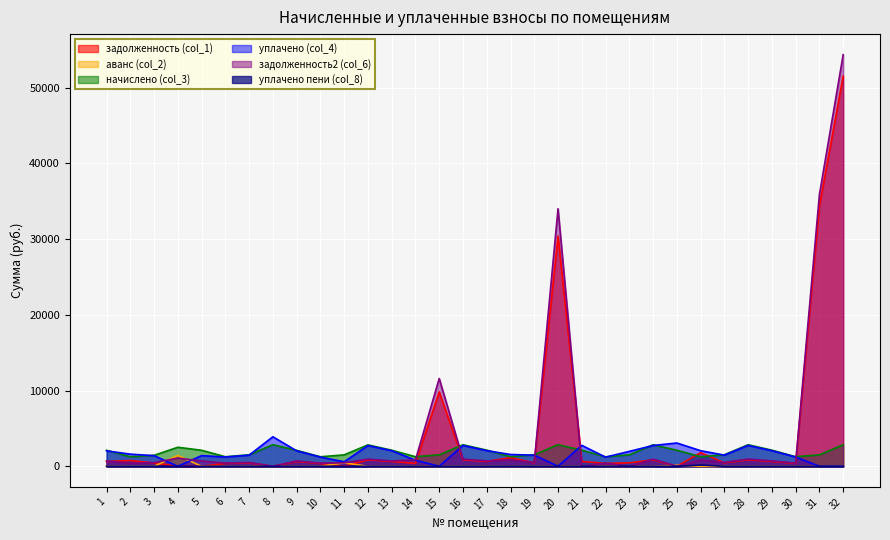

Between which two adjacent categories do задолженность (col_1) and начислено (col_3) first intersect?

14 and 15